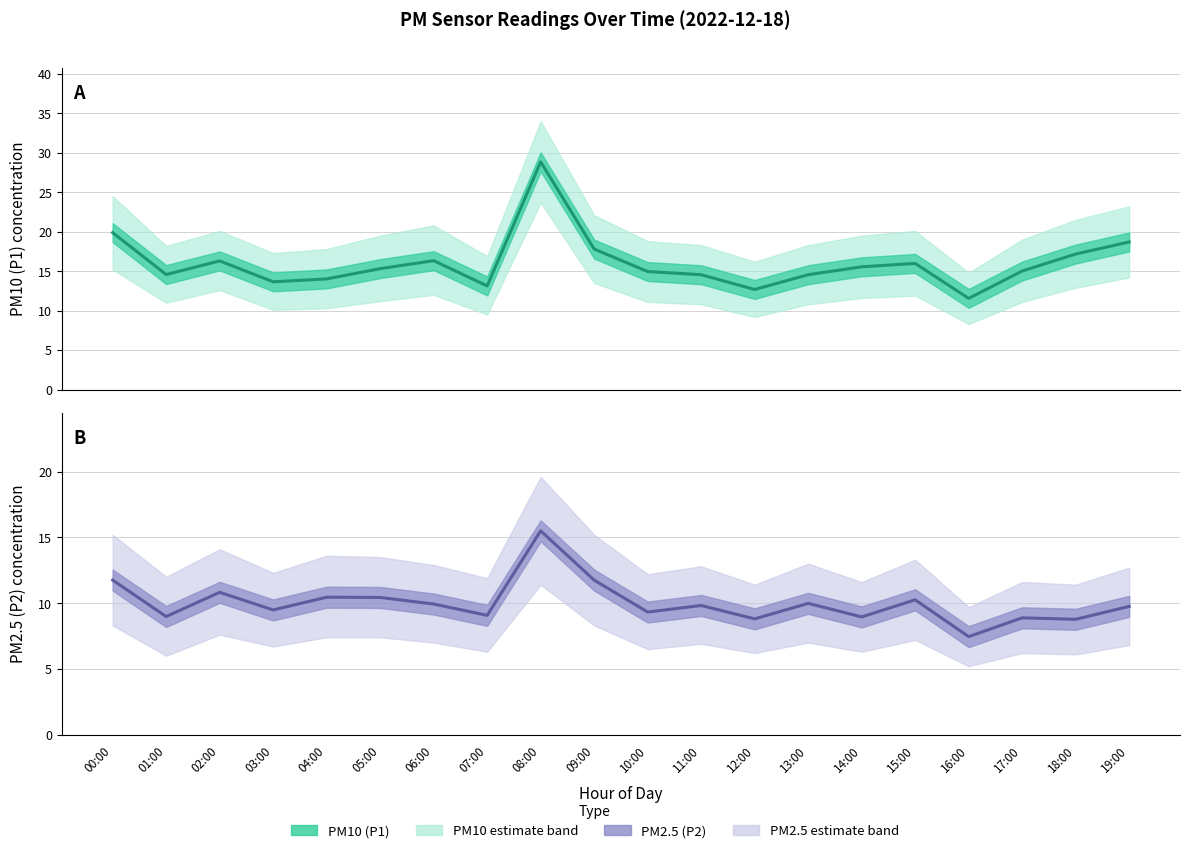

At which category is the sum across all series the highest?

08:00